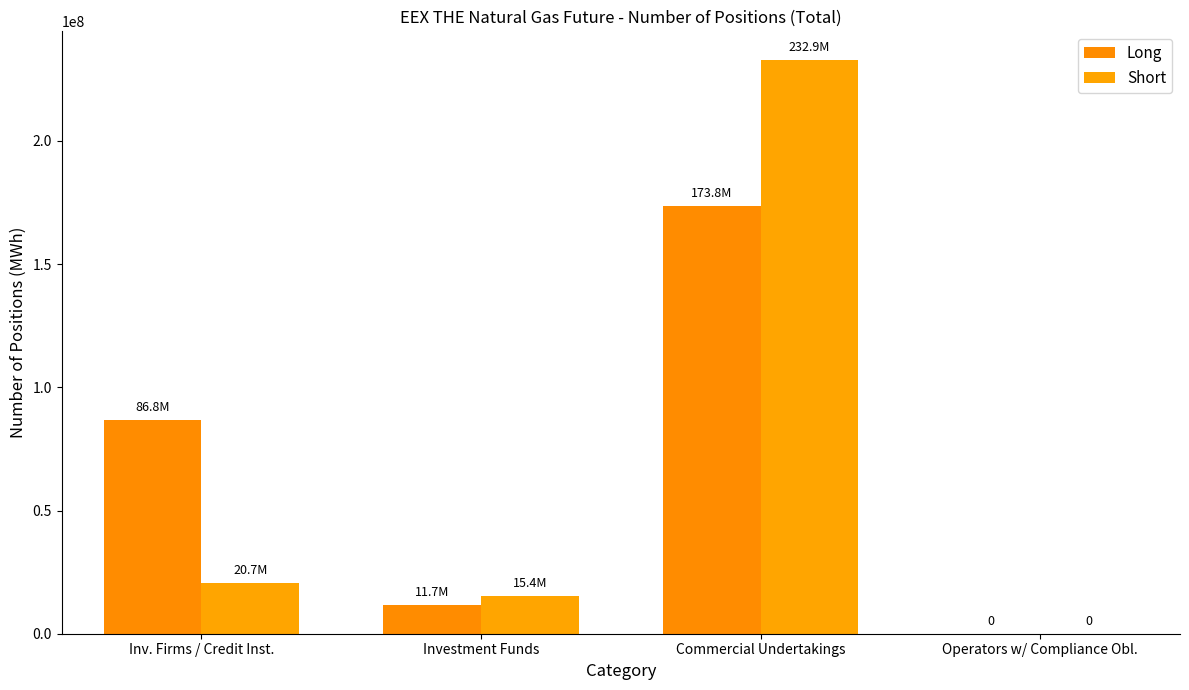

At which category does the chart reach its peak across all series?

Commercial Undertakings